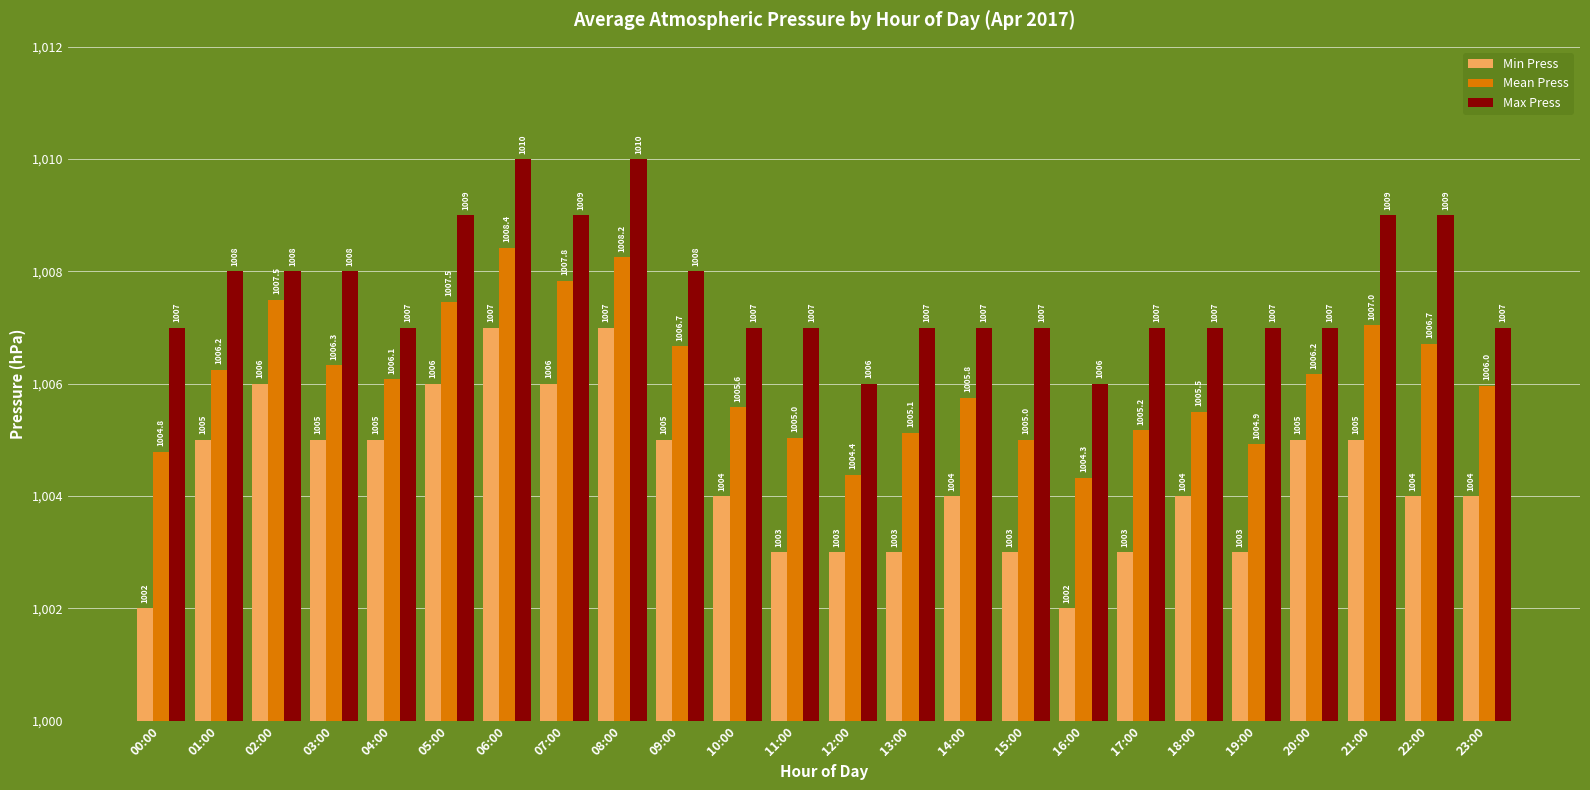

What is the maximum value shown in the chart?

1010.0